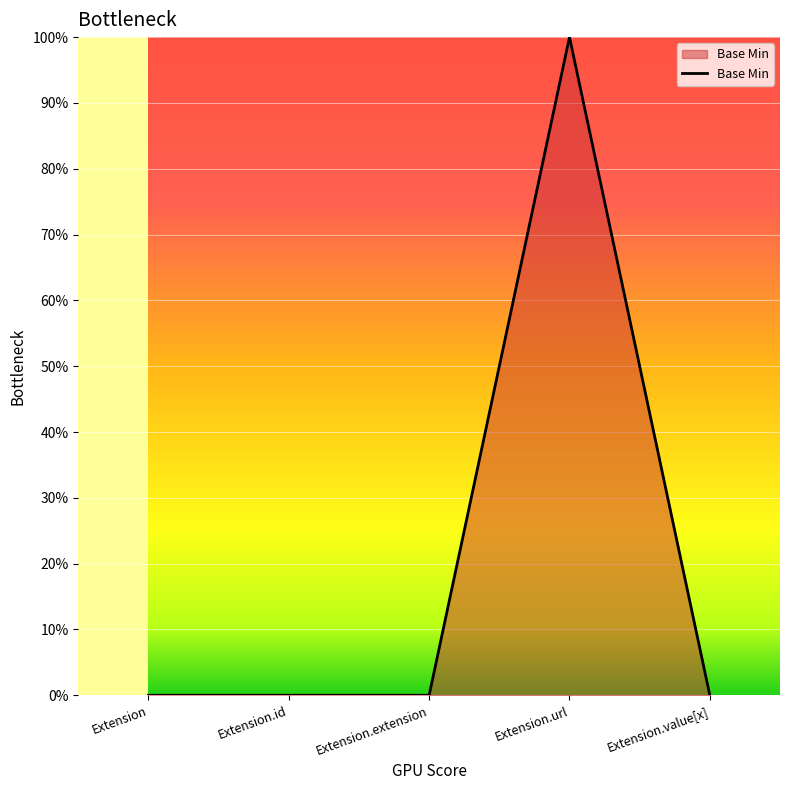

Is this an area chart (filled region under the line)?

Yes